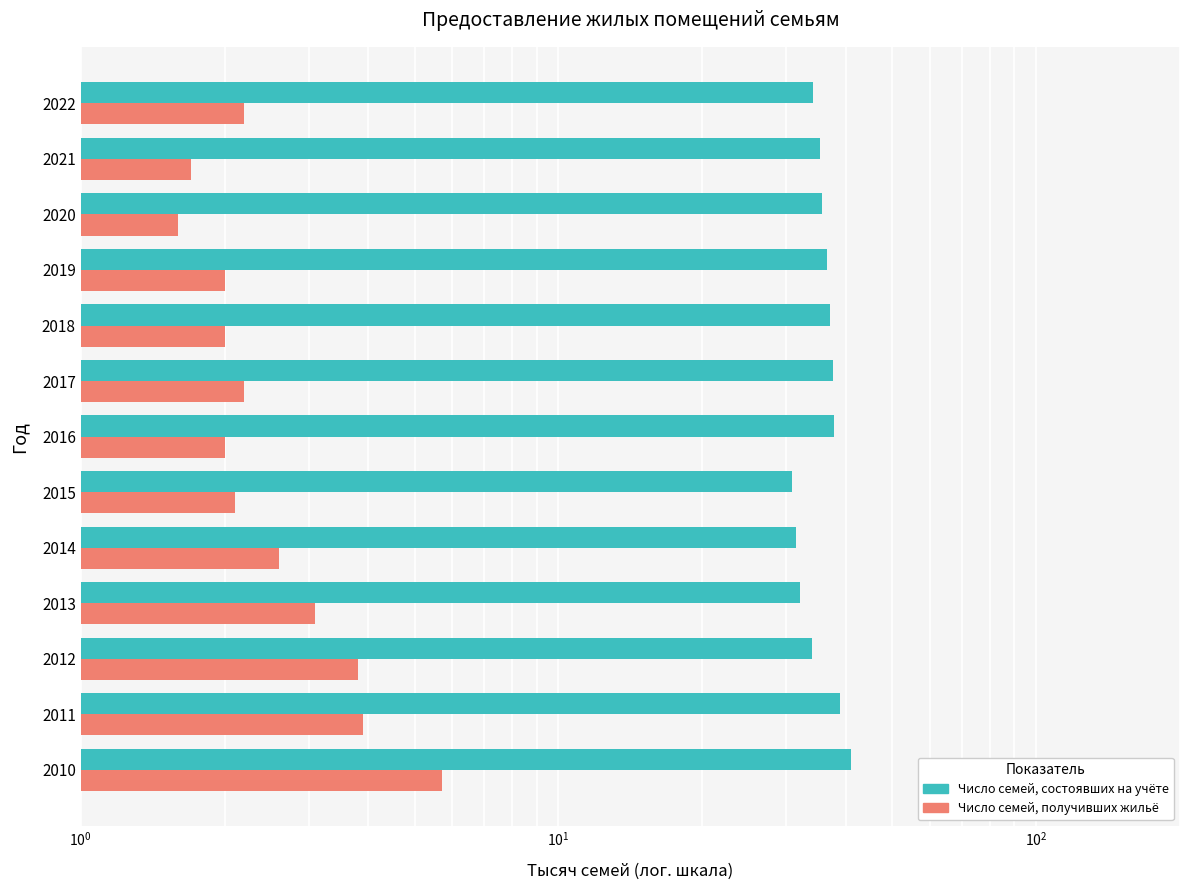

Read the Число семей, состоявших на учёте (тыс.) value at 2018.

37.0